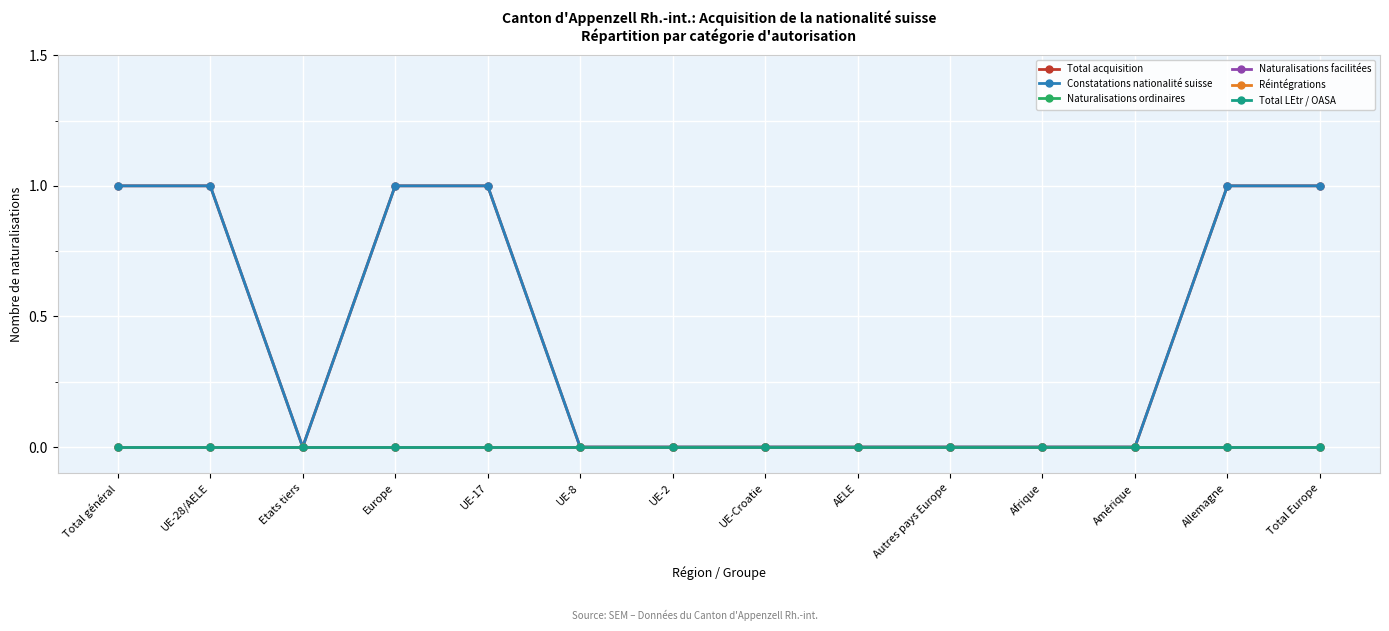

Does the chart have visible grid lines?

Yes